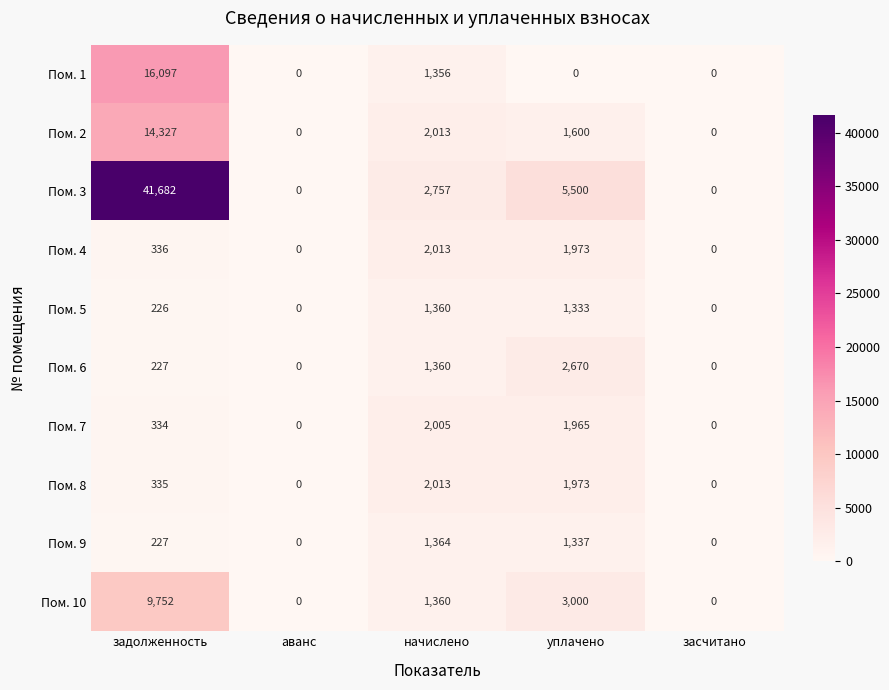

Which series has the widest spread of values?

Пом. 3